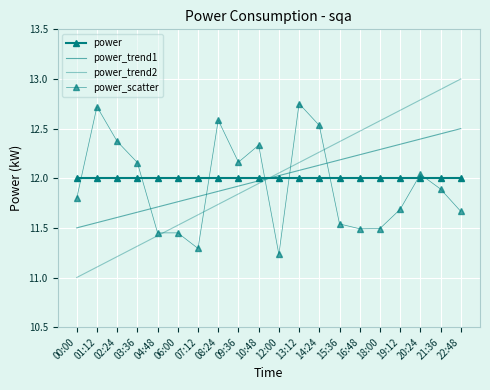

Read the power_scatter value at 04:48.

11.4